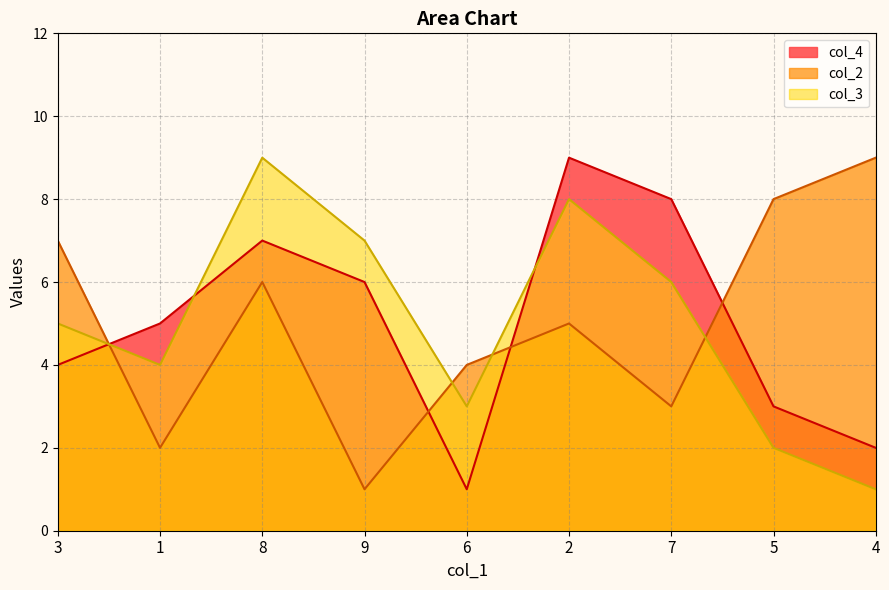

At how many categories does at least one series exceed 3?

9